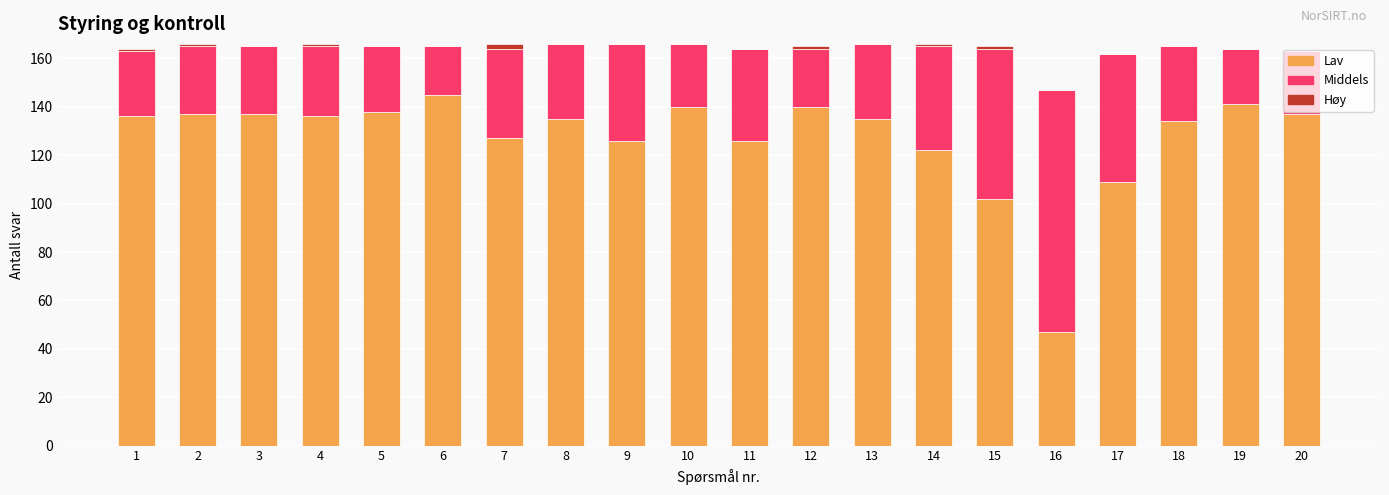

What is the total value across all series at 1?

164